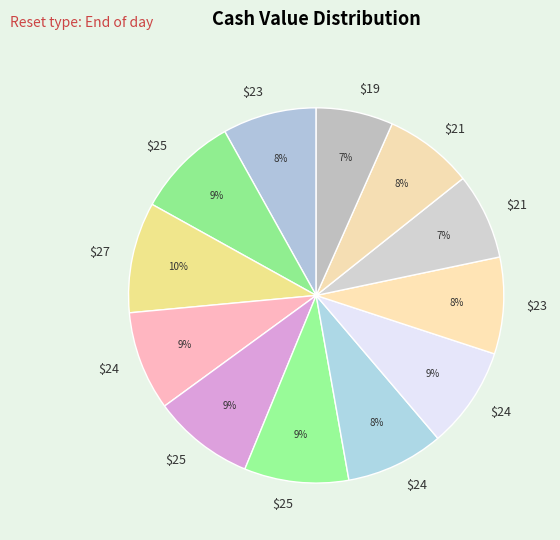

How many slices are in this pie chart?

12